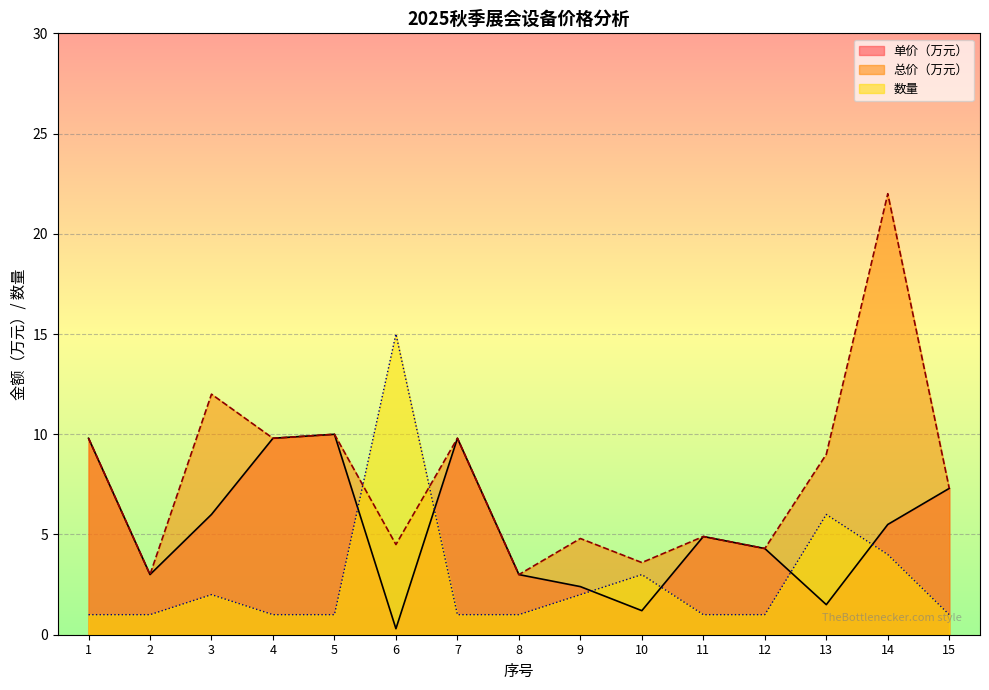

How many lines are shown in the chart?

3